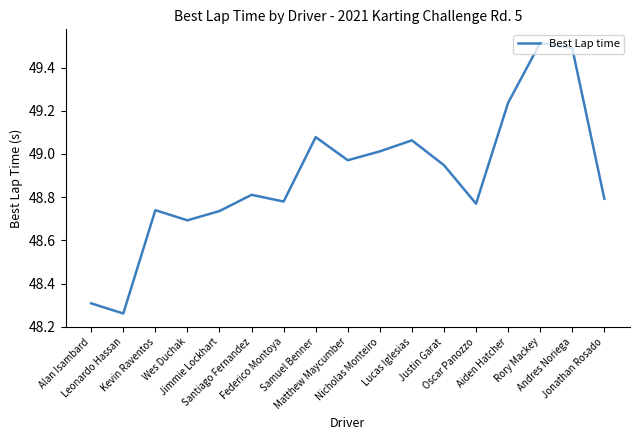

What position from the right is Nicholas Monteiro?

8